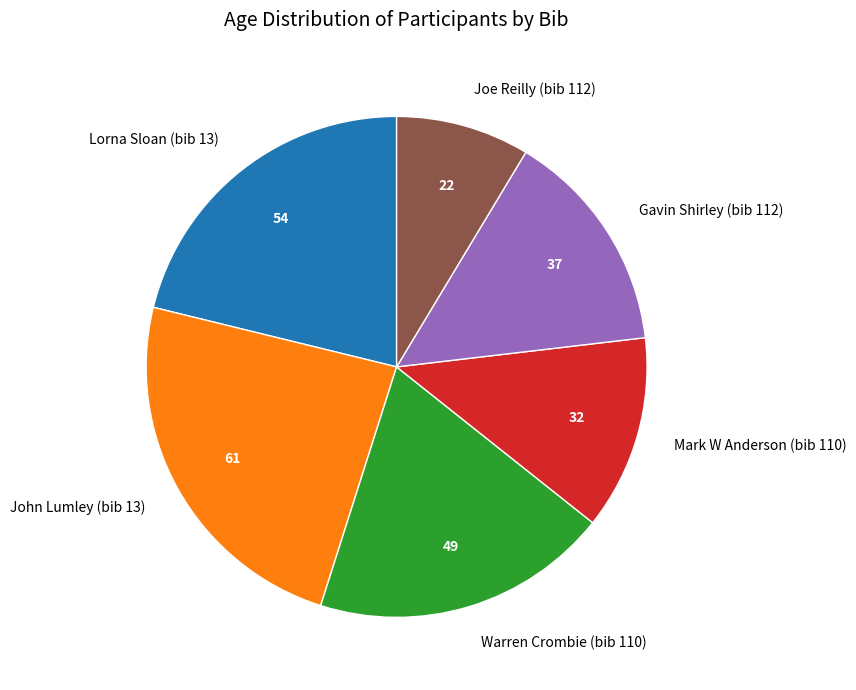

Is it true that Mark W Anderson (bib 110) is 13% of the pie?

True